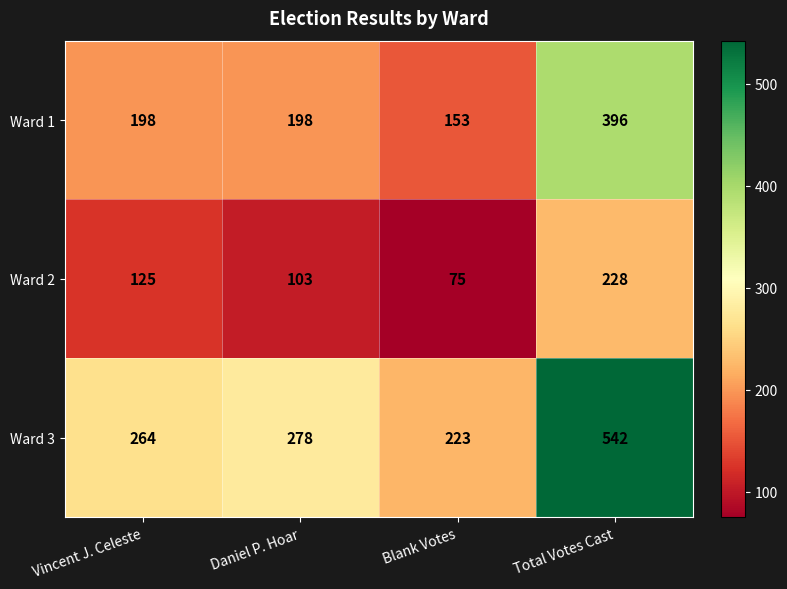

At which label is Ward 3 closest to 382?

Daniel P. Hoar